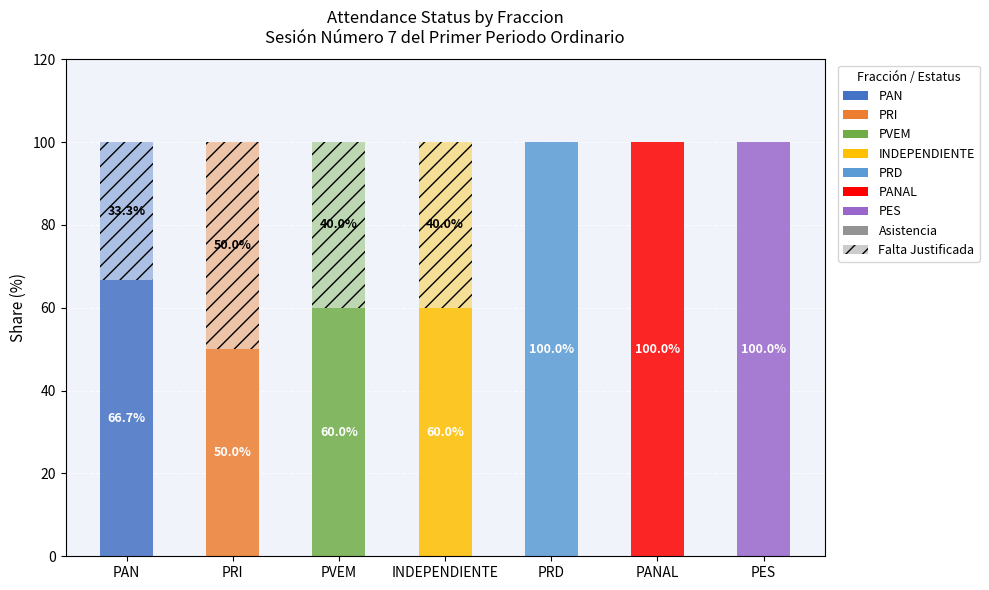

The value of Asistencia at PRD is 49.6. True or false?

False